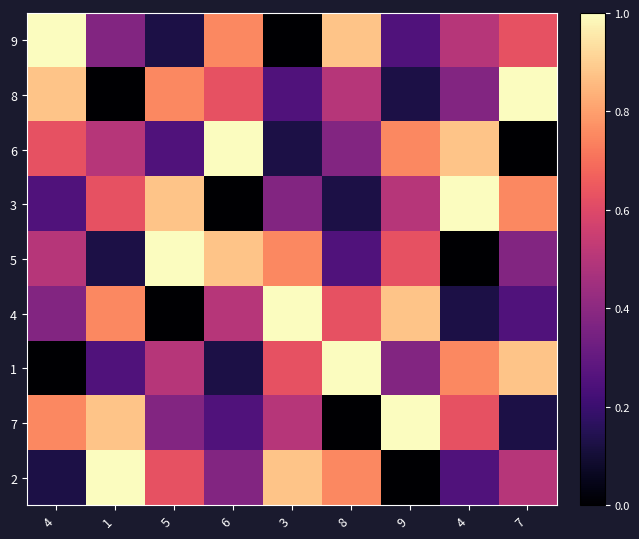

Count the number of data series in this chart.

9